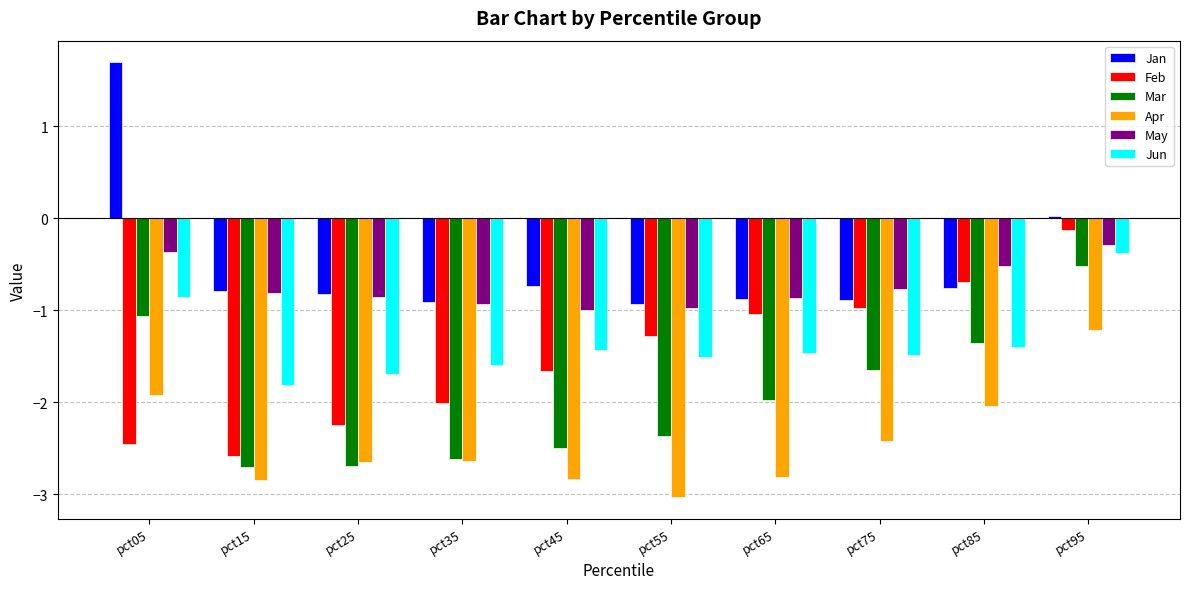

Which category has the highest value in the Apr series?

pct95